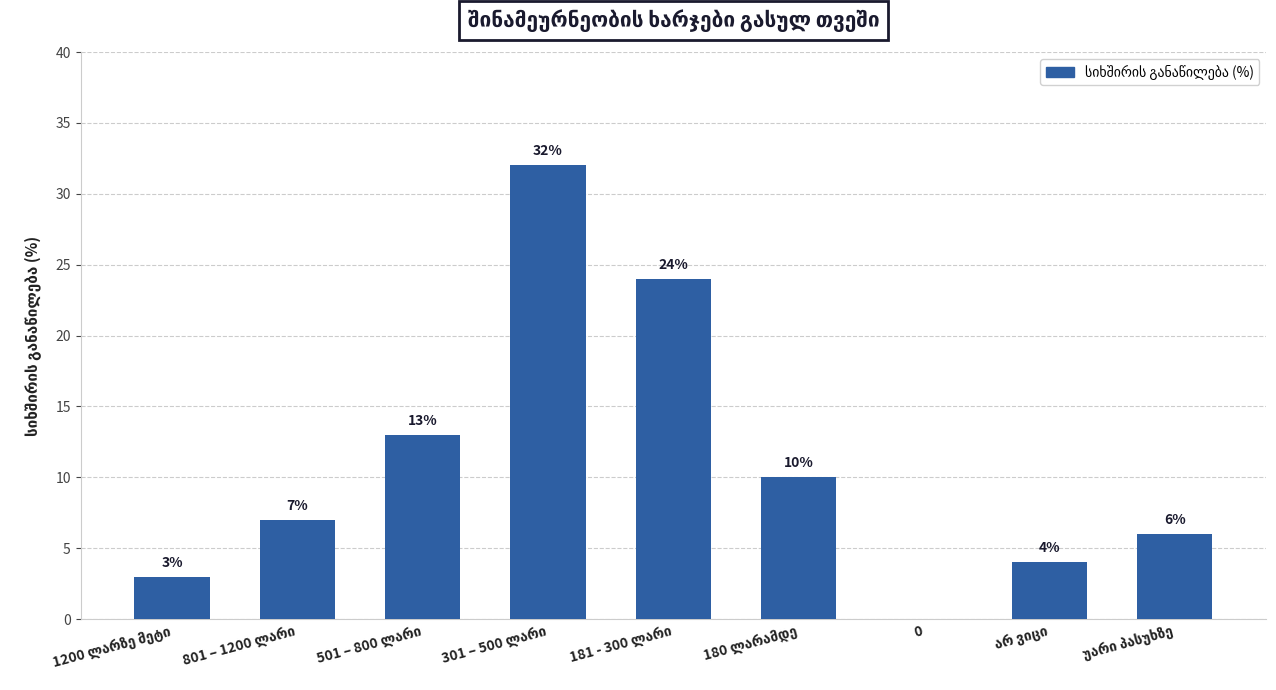

How many positive values are there?

8